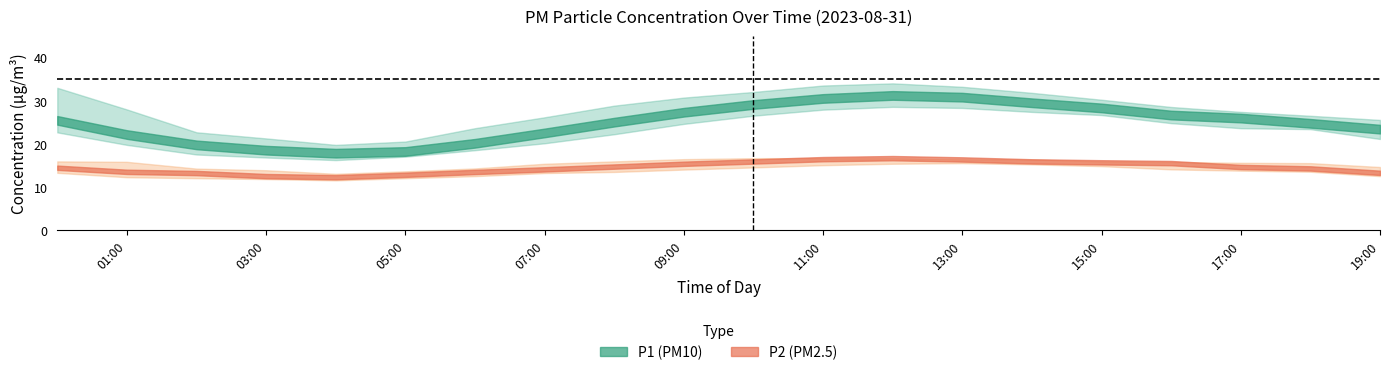

Reading left to right, extract all data points from this chart.

P1: 00:00=25.4	01:00=22.1	02:00=19.7	03:00=18.5	04:00=17.8	05:00=18.2	06:00=20.1	07:00=22.5	08:00=25.0	09:00=27.3	10:00=29.1	11:00=30.5	12:00=31.2	13:00=30.8	14:00=29.5	15:00=28.3	16:00=26.6	17:00=25.9	18:00=24.7	19:00=23.4
P2: 00:00=14.4	01:00=13.5	02:00=13.2	03:00=12.5	04:00=12.2	05:00=12.8	06:00=13.4	07:00=14.1	08:00=14.7	09:00=15.3	10:00=15.9	11:00=16.4	12:00=16.6	13:00=16.4	14:00=15.9	15:00=15.7	16:00=15.5	17:00=14.6	18:00=14.3	19:00=13.2